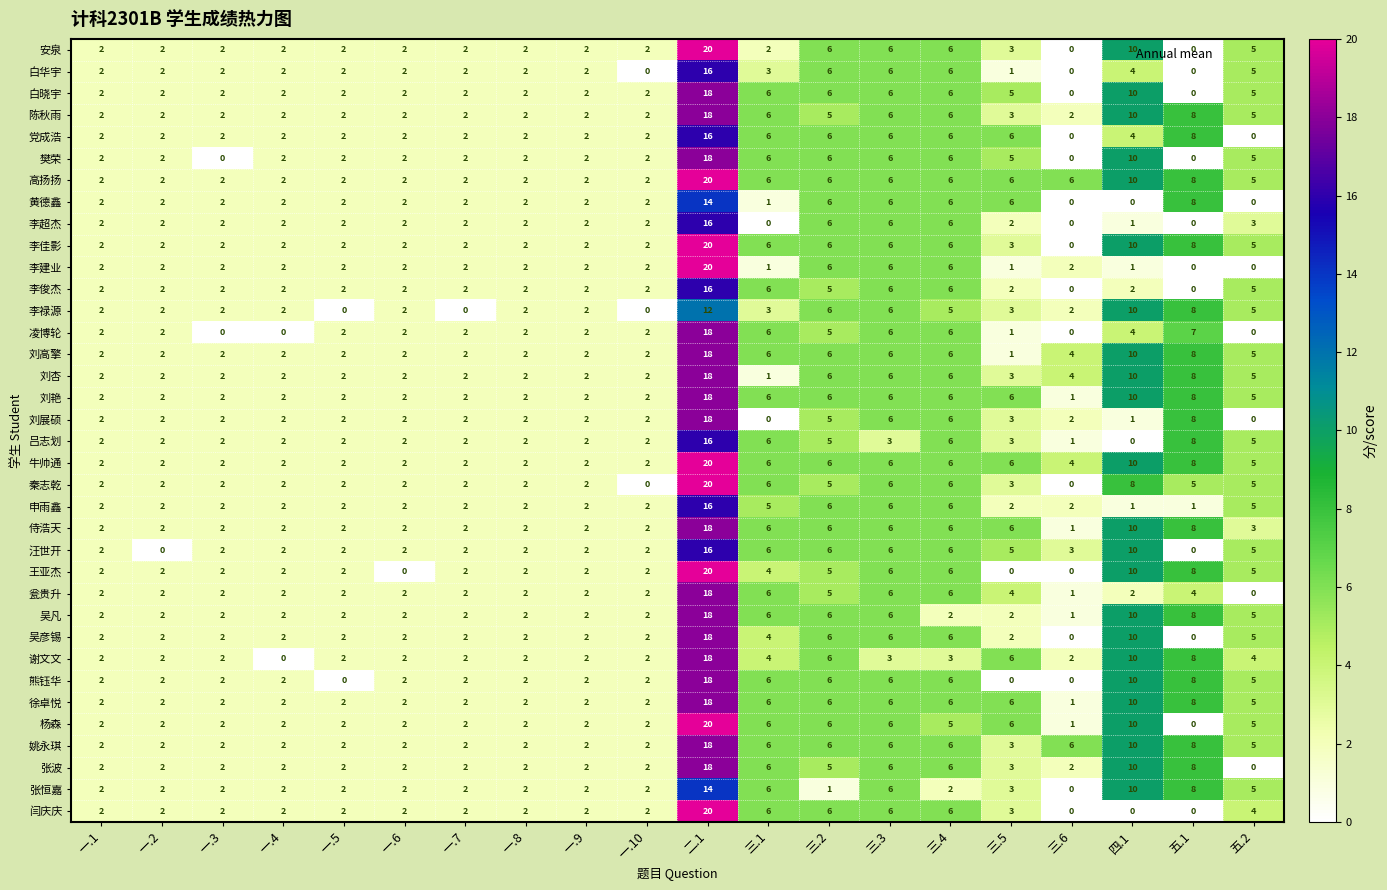

Count the number of data series in this chart.

36